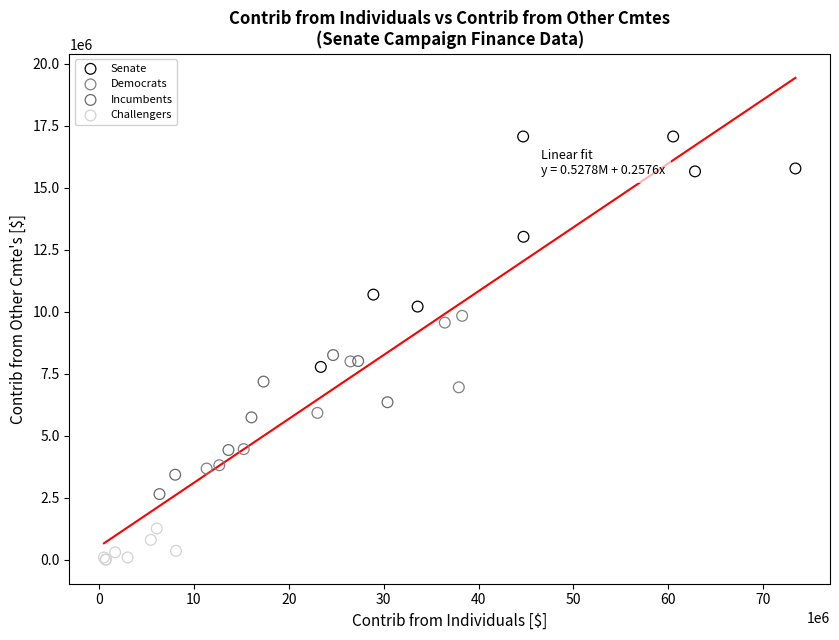

Which series has the widest spread of Y values?

Senate